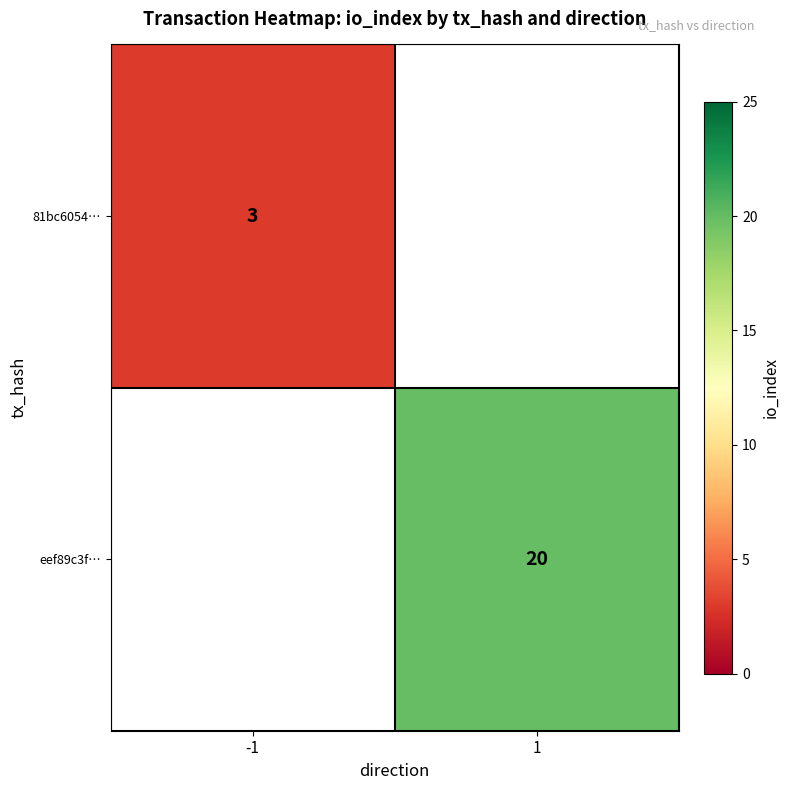

The 81bc6054… series shows 2 at -1. True or false?

False